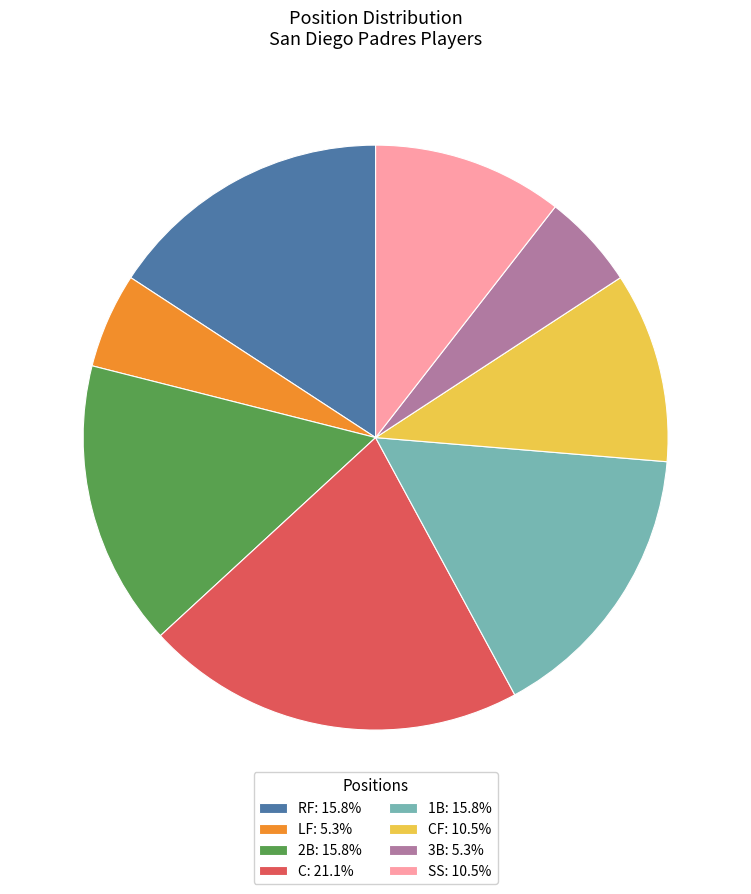

Is there a majority slice in this chart?

No